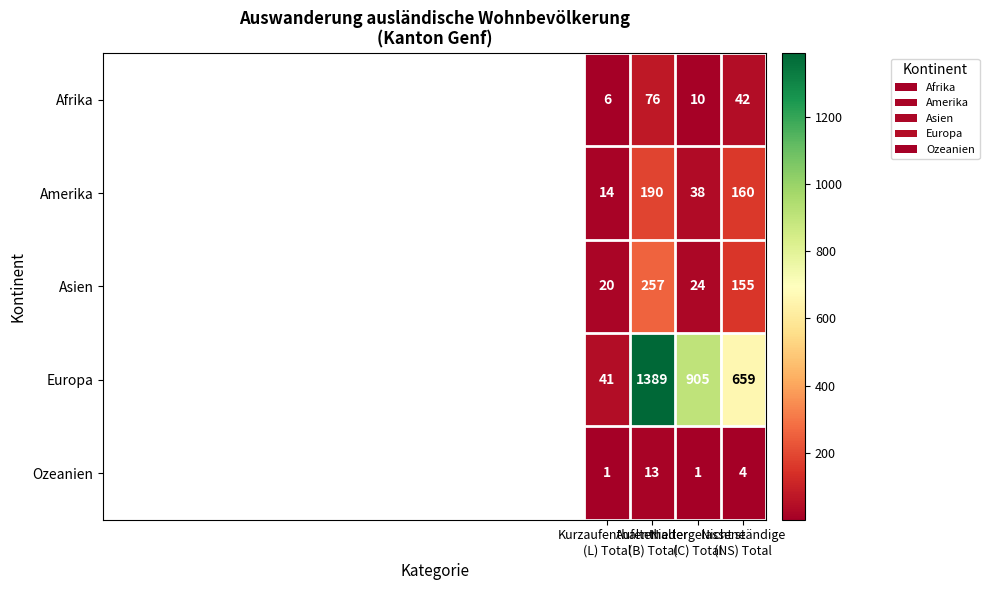

Which series has the widest spread of values?

Europa